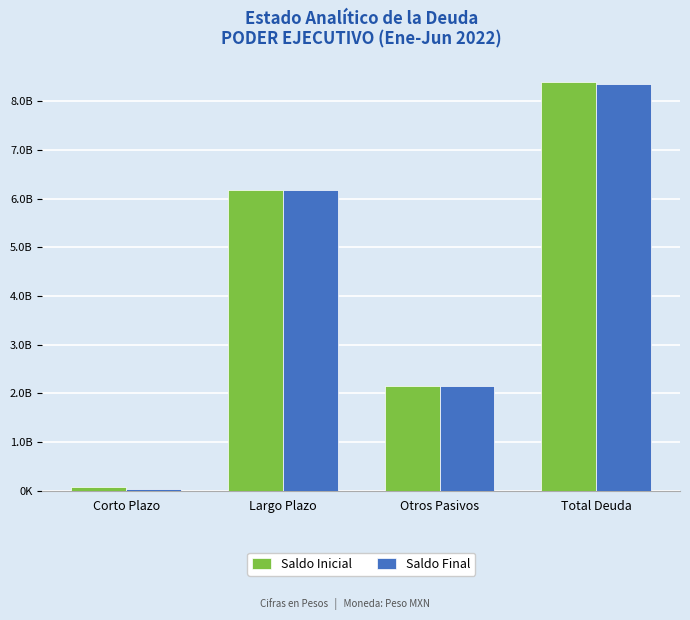

What are all the series names shown in the legend?

Saldo Inicial, Saldo Final